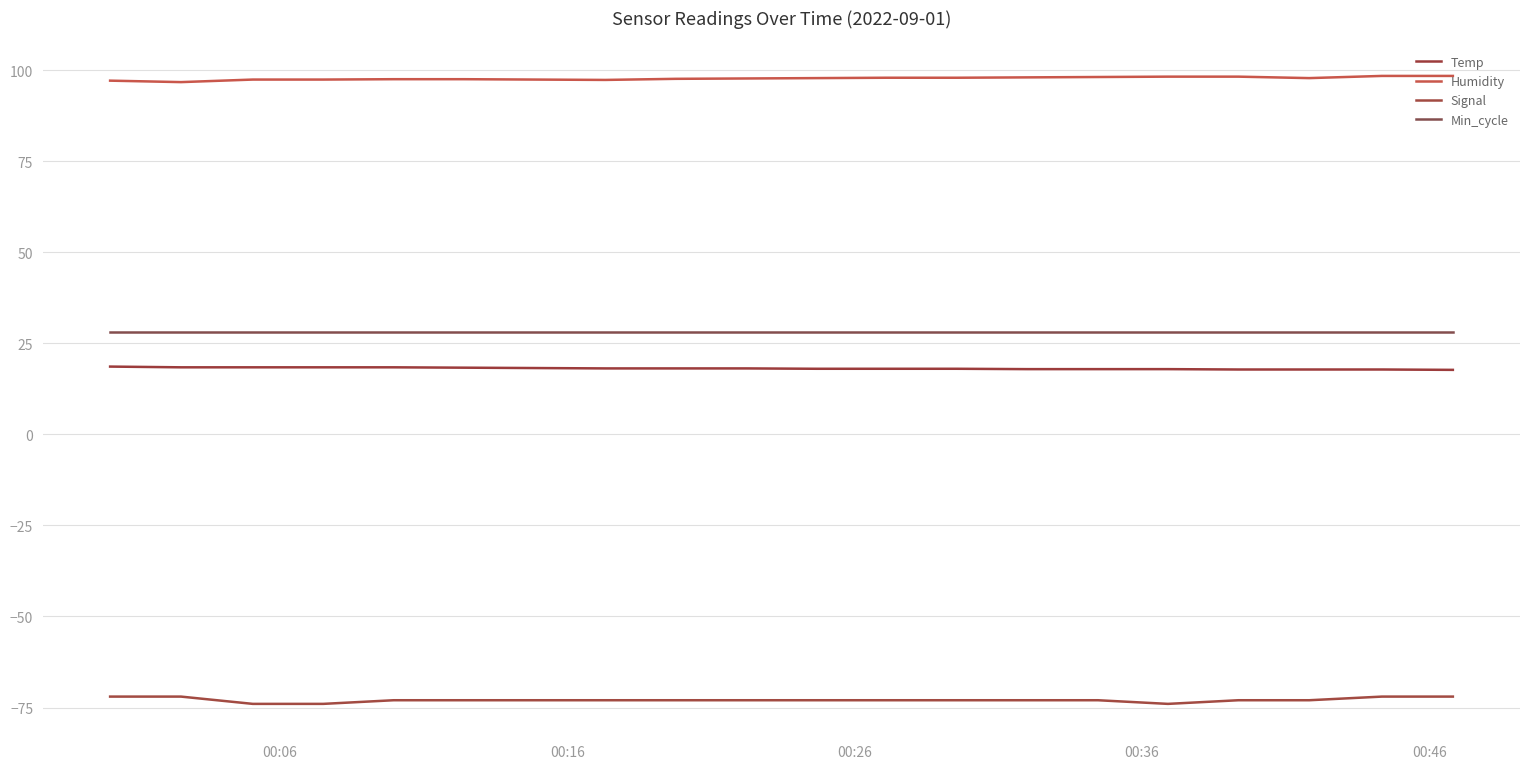

How many lines are shown in the chart?

4